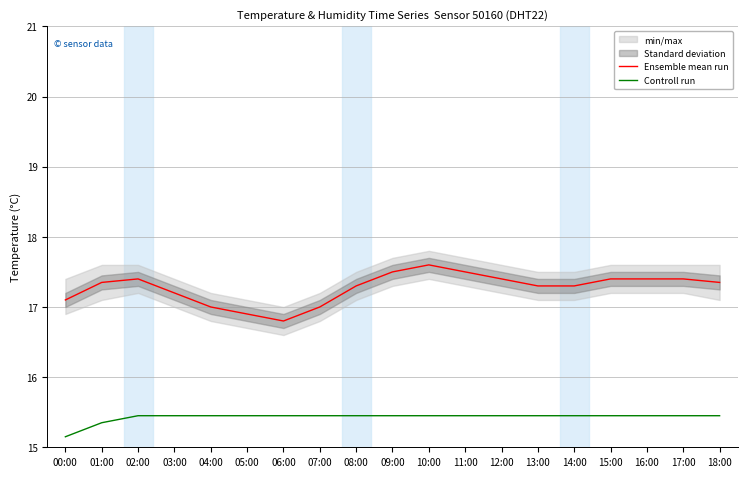

Reading left to right, what are all the values shown in this chart?

Ensemble mean run: 00:00=17.1	01:00=17.4	02:00=17.4	03:00=17.2	04:00=17.0	05:00=16.9	06:00=16.8	07:00=17.0	08:00=17.3	09:00=17.5	10:00=17.6	11:00=17.5	12:00=17.4	13:00=17.3	14:00=17.3	15:00=17.4	16:00=17.4	17:00=17.4	18:00=17.4
Controll run: 00:00=15.1	01:00=15.4	02:00=15.5	03:00=15.5	04:00=15.5	05:00=15.5	06:00=15.5	07:00=15.5	08:00=15.5	09:00=15.5	10:00=15.5	11:00=15.5	12:00=15.5	13:00=15.5	14:00=15.5	15:00=15.5	16:00=15.5	17:00=15.5	18:00=15.5